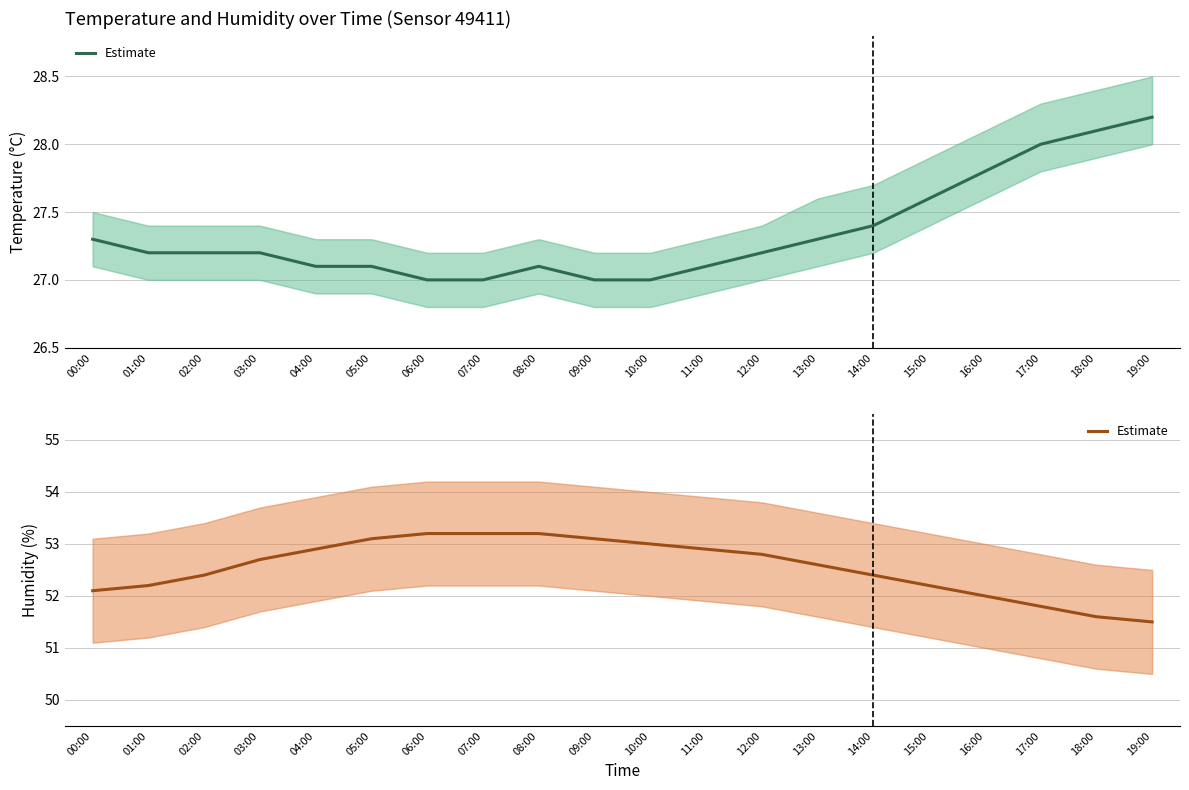

Which series has the largest range (max minus min)?

humidity